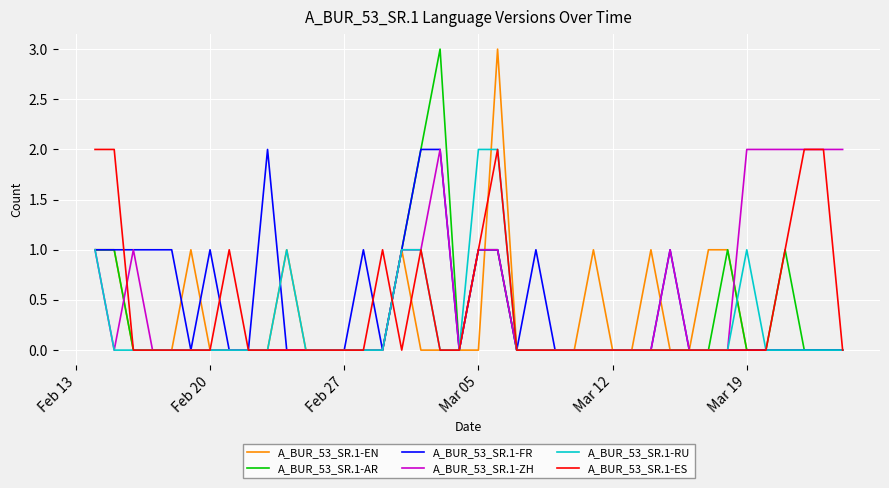

What is the greatest value displayed?

3